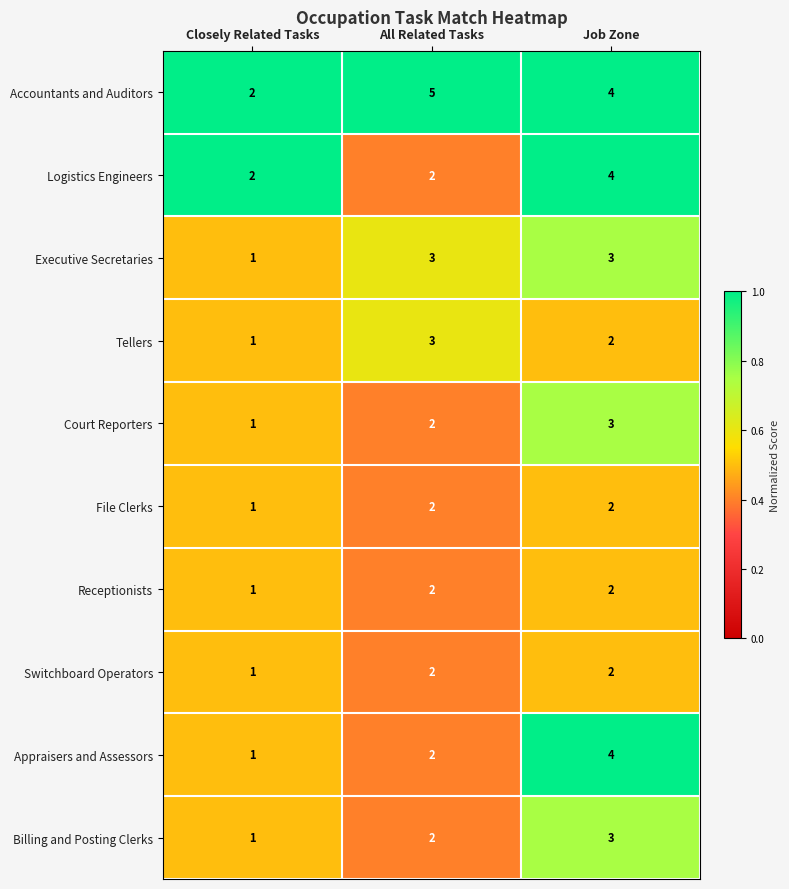

Reading left to right, transcribe all the data shown in this chart.

Accountants and Auditors: Closely Related Tasks=2	All Related Tasks=5	Job Zone=4
Logistics Engineers: Closely Related Tasks=2	All Related Tasks=2	Job Zone=4
Executive Secretaries: Closely Related Tasks=1	All Related Tasks=3	Job Zone=3
Tellers: Closely Related Tasks=1	All Related Tasks=3	Job Zone=2
Court Reporters: Closely Related Tasks=1	All Related Tasks=2	Job Zone=3
File Clerks: Closely Related Tasks=1	All Related Tasks=2	Job Zone=2
Receptionists: Closely Related Tasks=1	All Related Tasks=2	Job Zone=2
Switchboard Operators: Closely Related Tasks=1	All Related Tasks=2	Job Zone=2
Appraisers and Assessors: Closely Related Tasks=1	All Related Tasks=2	Job Zone=4
Billing and Posting Clerks: Closely Related Tasks=1	All Related Tasks=2	Job Zone=3